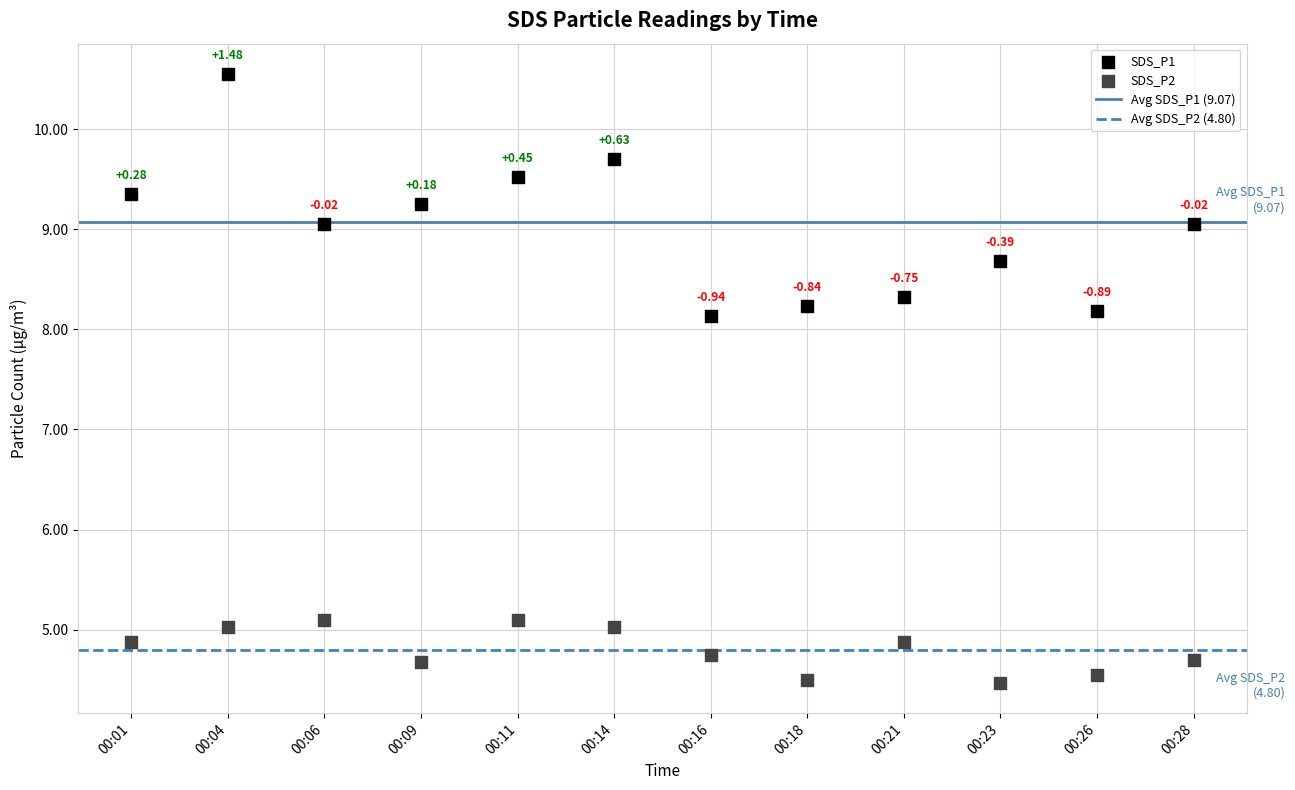

Across all data points, what is the range of Y values (max minus min)?

6.1